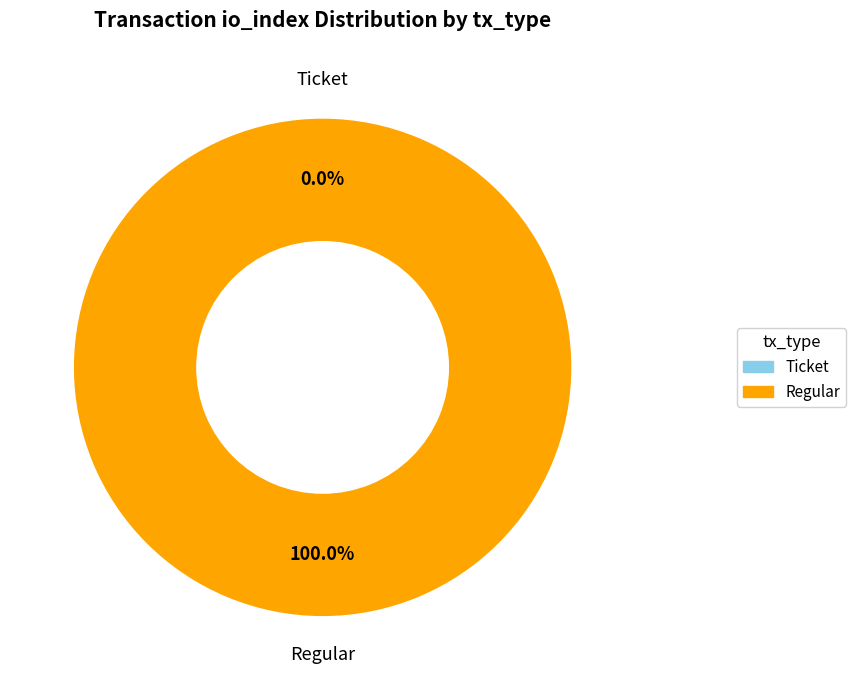

The Ticket (io_index=0) slice represents 6% of the pie. True or false?

False